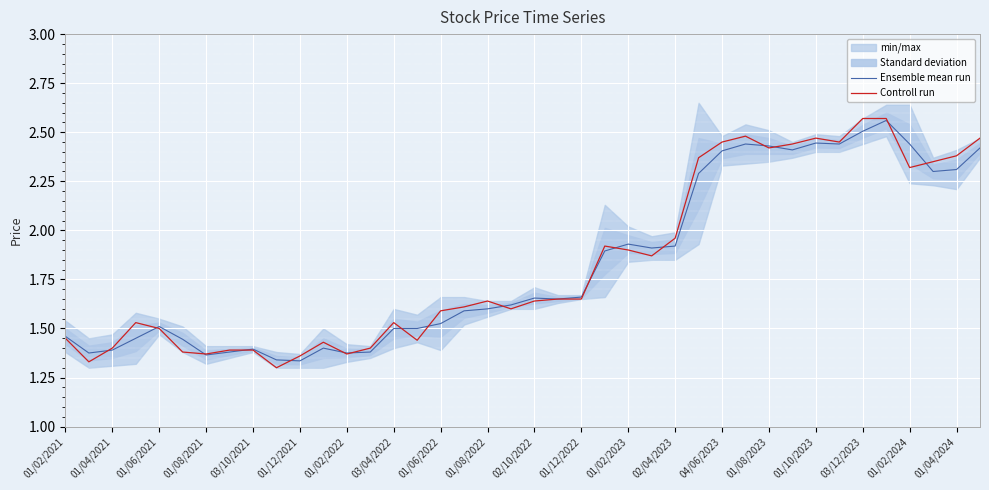

Is it true that Ensemble mean run equals 2.7 at 01/06/2022?

False